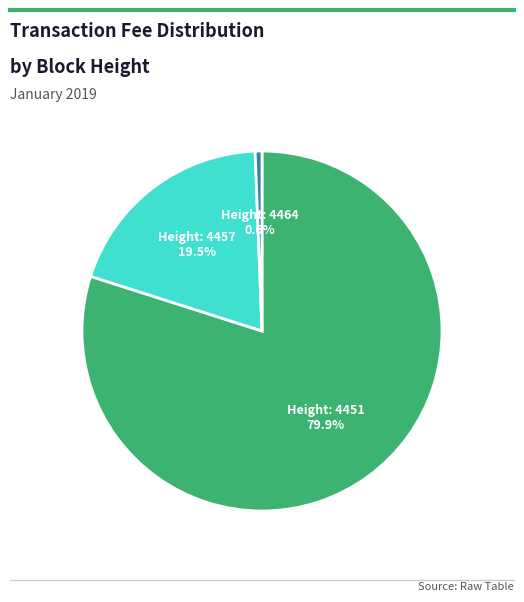

What is the majority slice?

Height: 4451